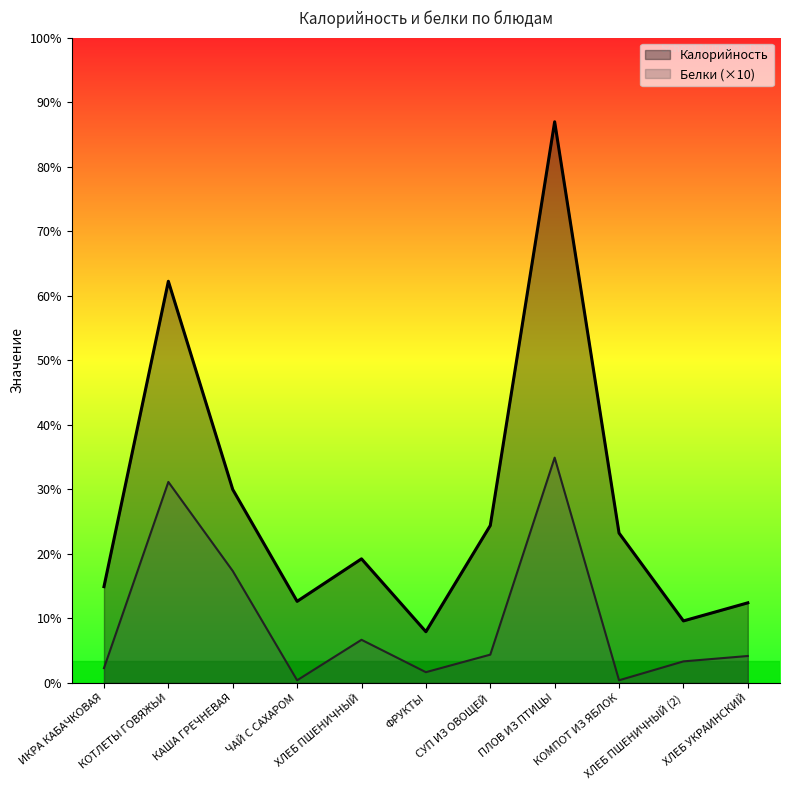

Where is the first local maximum for Калорийность?

КОТЛЕТЫ ГОВЯЖЬИ